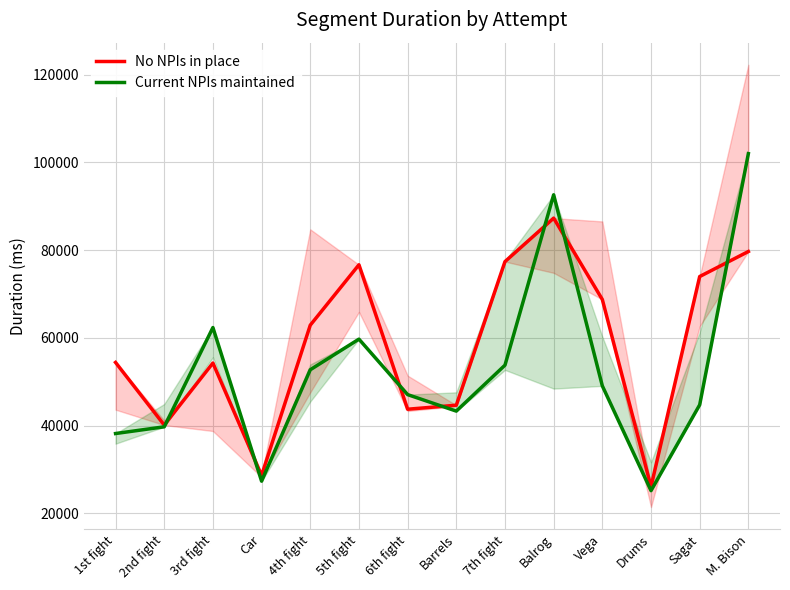

What value does the Current NPIs maintained series have at Balrog, to the nearest 100?

92600